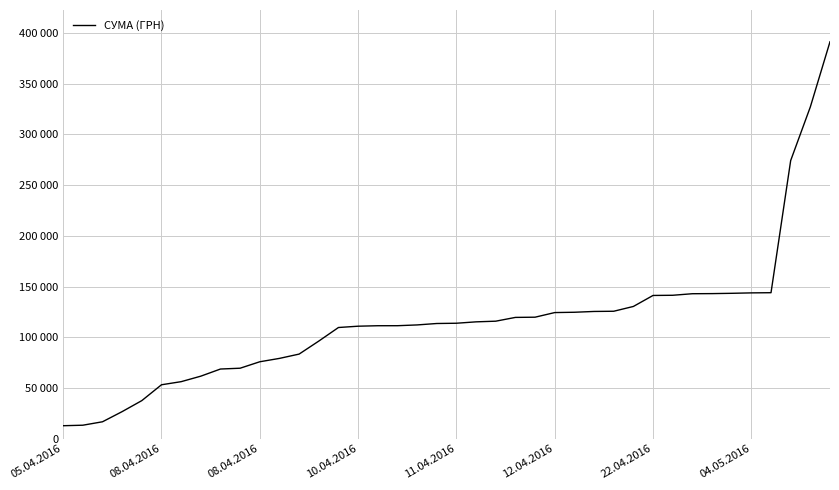

What is the difference between the maximum and minimum values?

378847.8